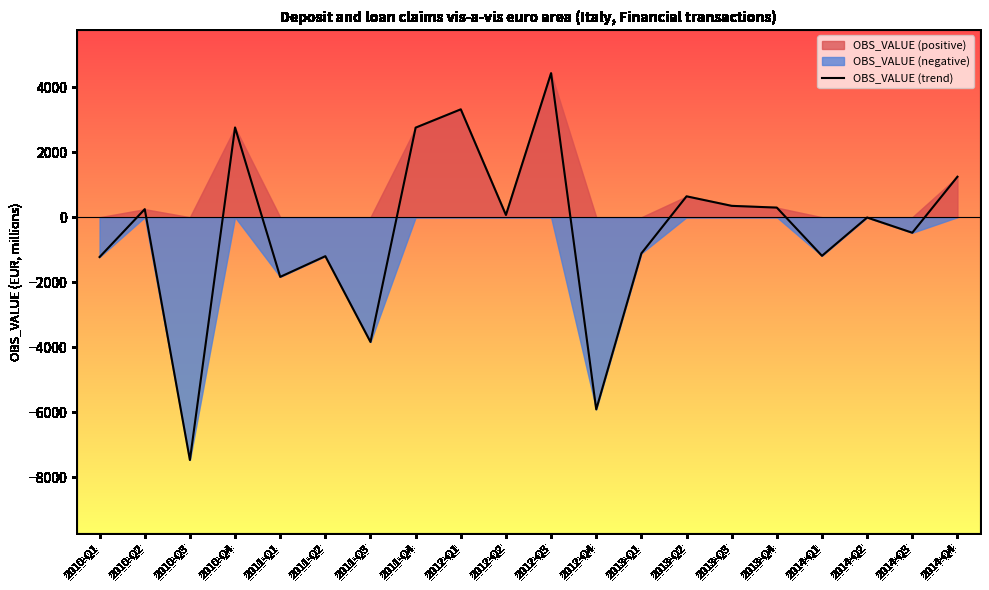

True or false: the data shows 1244 at 2014-Q4.

True